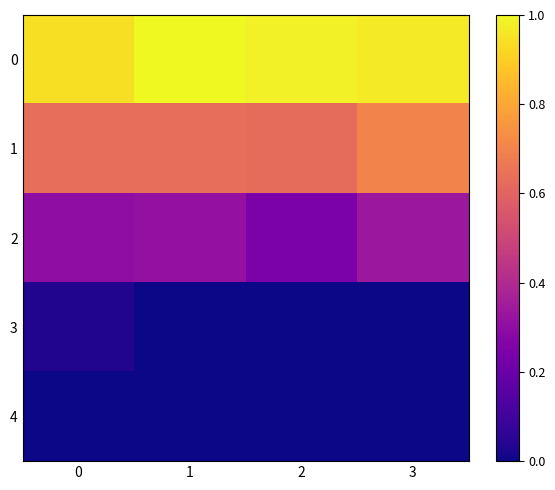

How many distinct data groups are displayed?

5